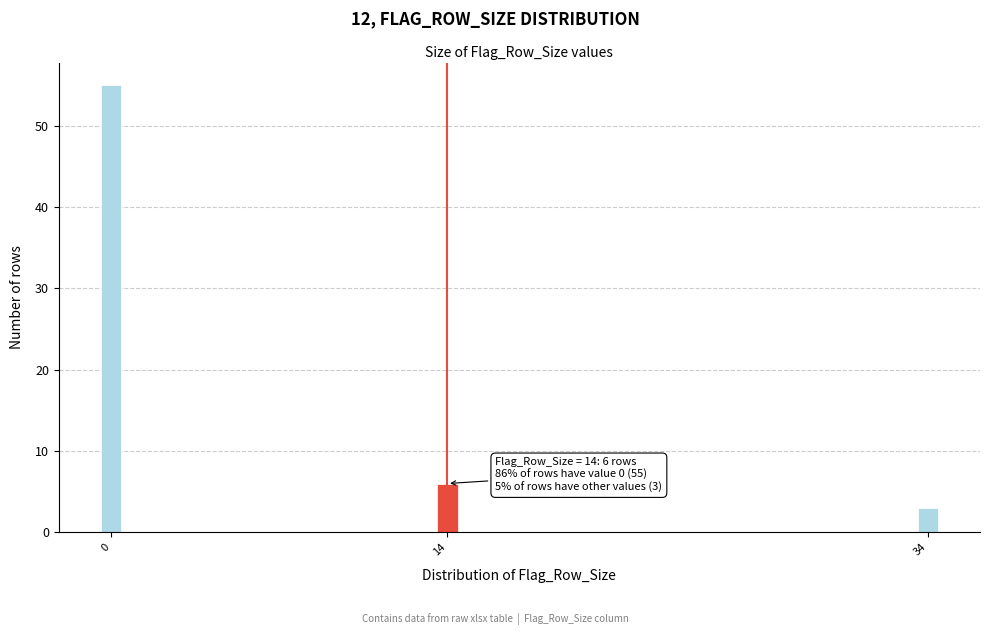

Reading left to right, transcribe all the data shown in this chart.

55	6	3